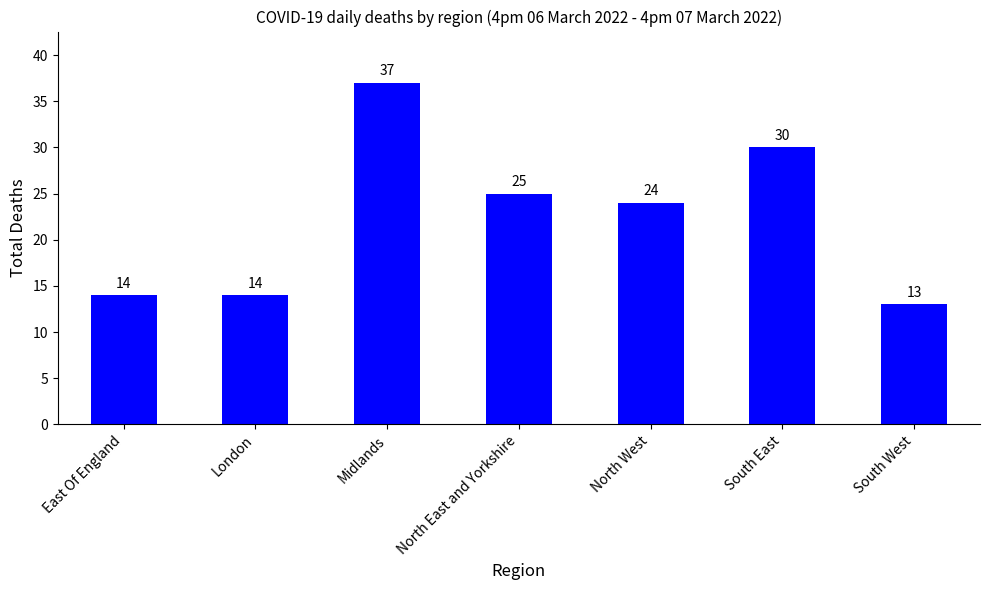

Does the chart contain stacked bars?

No